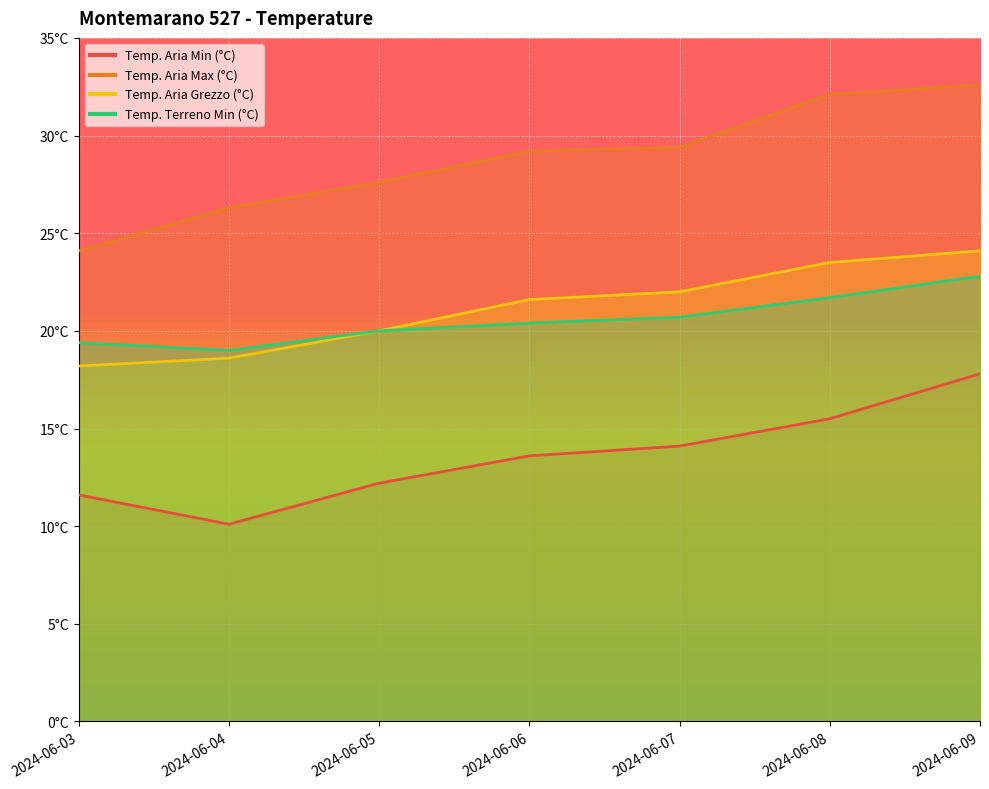

How many distinct data groups are displayed?

4